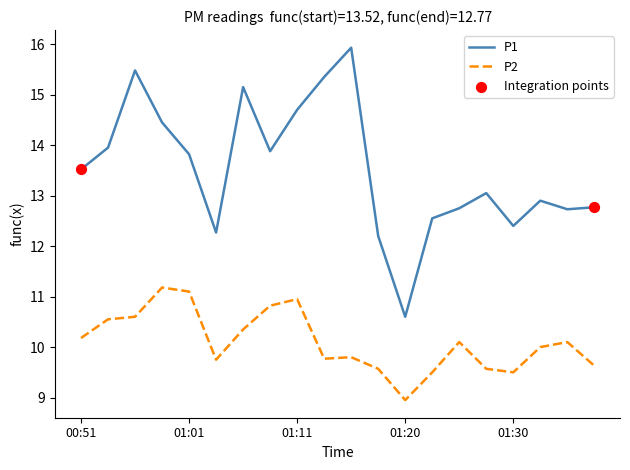

Which series has the largest range (max minus min)?

P1